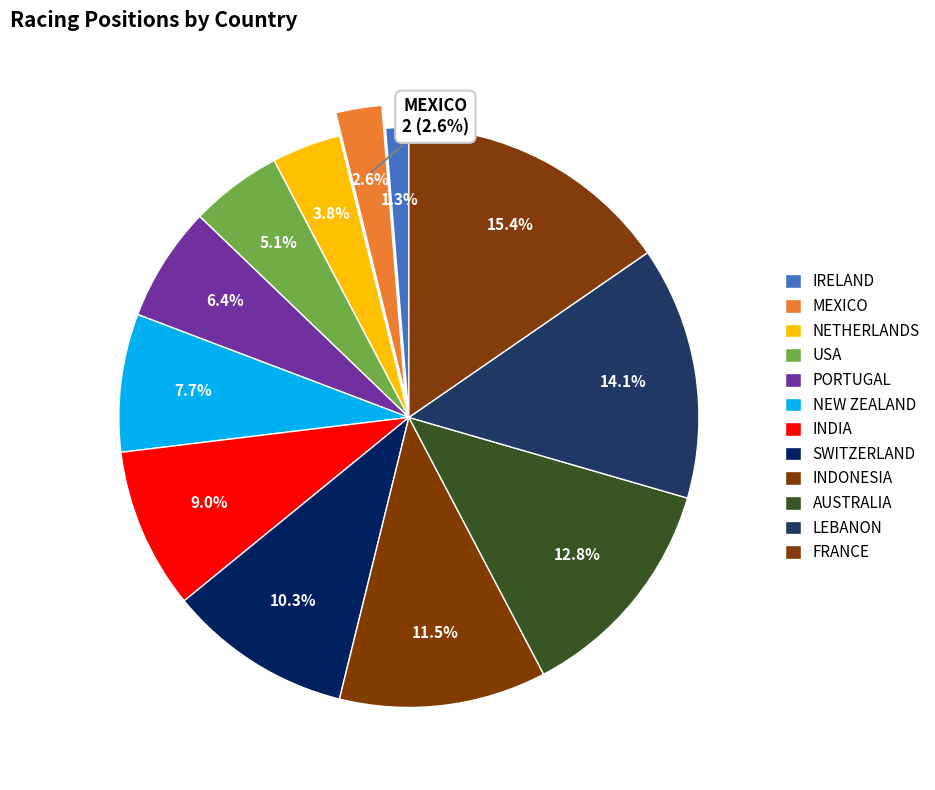

Which category has the smallest portion of the pie?

IRELAND